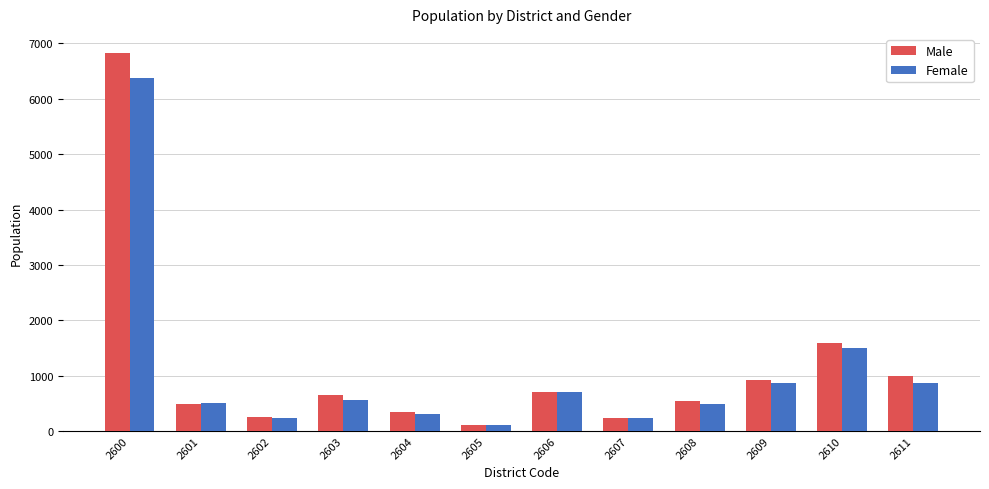

Which series has the widest spread of values?

Male